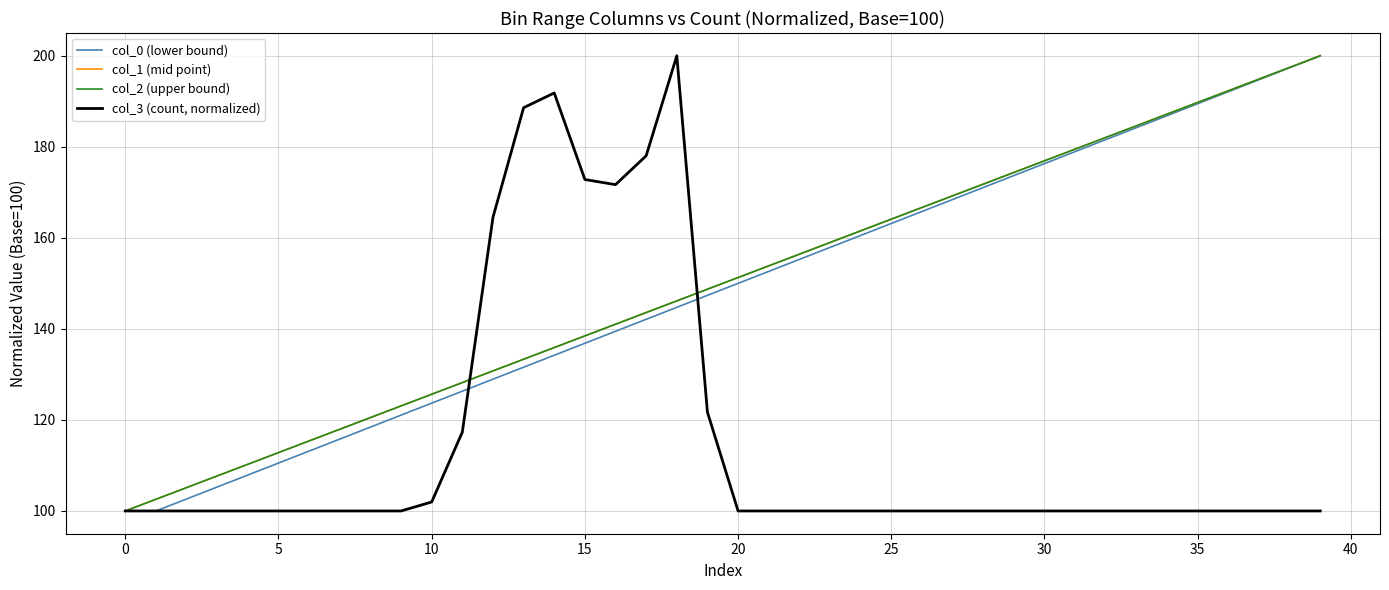

What is the lowest value of the col_3 (count, normalized) series?

100.0